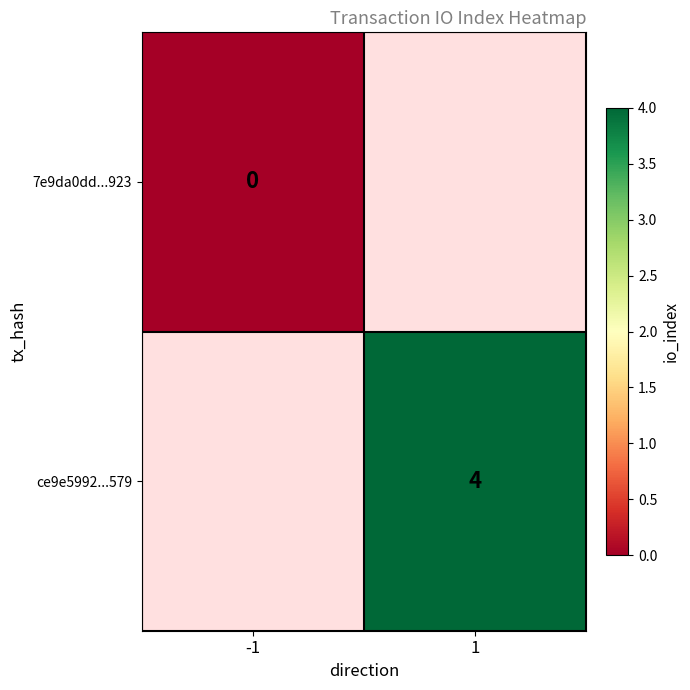

The value of ce9e5992...579 at 1 is 7. True or false?

False